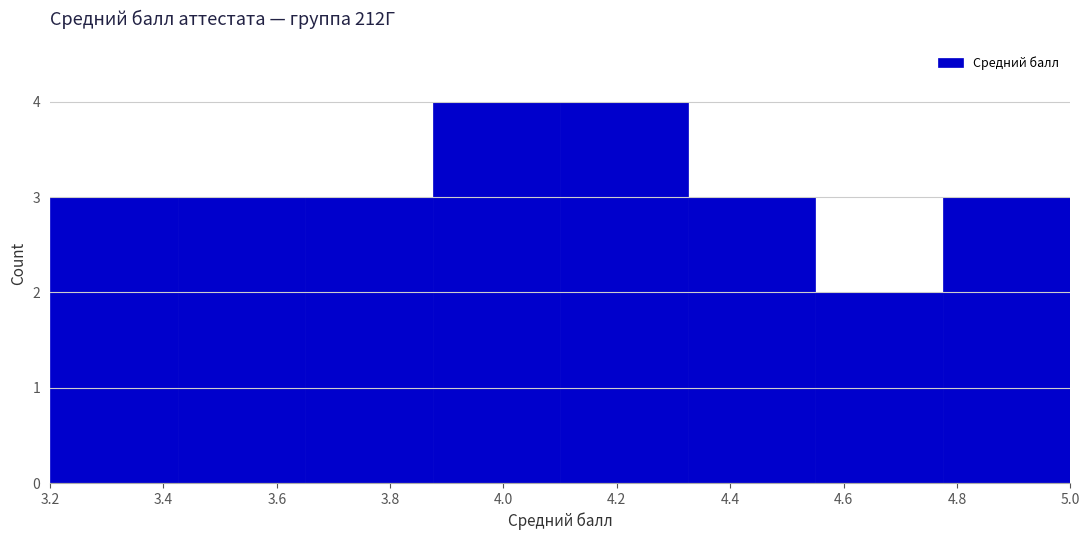

Reading left to right, transcribe this chart: for each bar, give the range it covers on the x-axis and its height. Neither the bar edges nor the heights are printed on the chart, so give them approximately, as read against the axes.

3.200 to 3.425: 3
3.425 to 3.650: 3
3.650 to 3.875: 3
3.875 to 4.100: 4
4.100 to 4.325: 4
4.325 to 4.550: 3
4.550 to 4.775: 2
4.775 to 5.000: 3